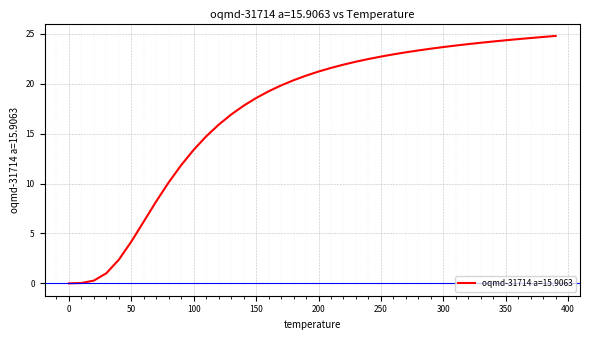

What is the difference between the maximum and minimum values?

24.8